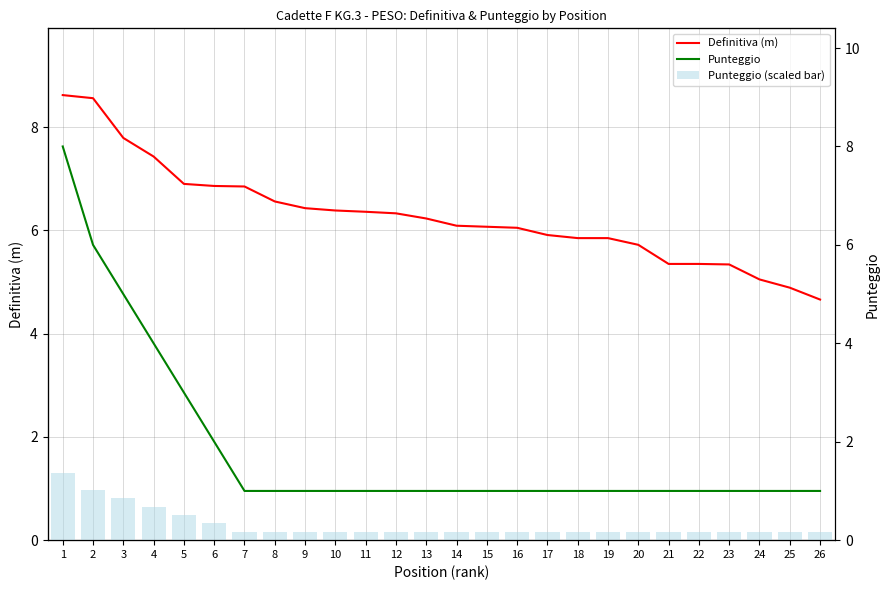

Reading left to right, extract all data points from this chart.

Definitiva (m): 8.6	8.6	7.8	7.4	6.9	6.9	6.8	6.6	6.4	6.4	6.4	6.3	6.2	6.1	6.1	6.0	5.9	5.8	5.8	5.7	5.3	5.3	5.3	5.0	4.9	4.7
Punteggio: 8.0	6.0	5.0	4.0	3.0	2.0	1.0	1.0	1.0	1.0	1.0	1.0	1.0	1.0	1.0	1.0	1.0	1.0	1.0	1.0	1.0	1.0	1.0	1.0	1.0	1.0
Punteggio (scaled bar): 1.3	1.0	0.8	0.6	0.5	0.3	0.2	0.2	0.2	0.2	0.2	0.2	0.2	0.2	0.2	0.2	0.2	0.2	0.2	0.2	0.2	0.2	0.2	0.2	0.2	0.2